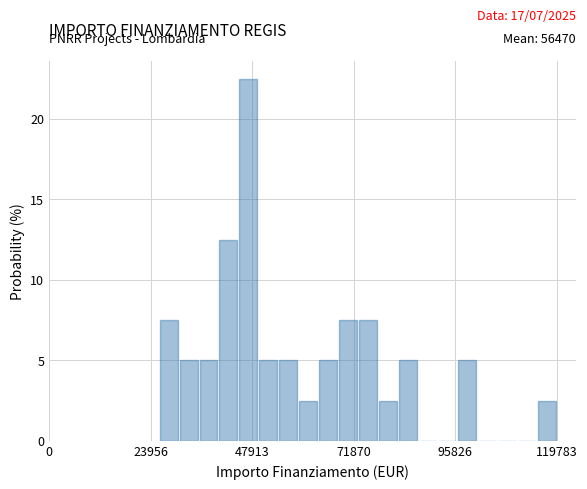

Around what value on the x-axis is the tallest bar? Give the approximate position of its centre, as read against the axis.

45000